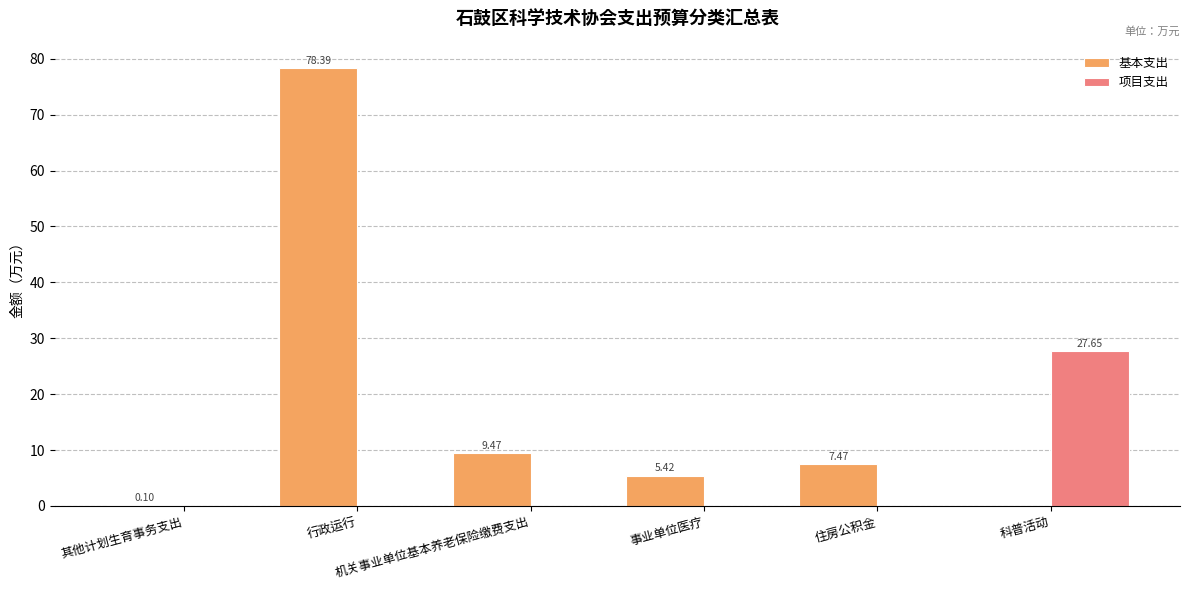

How many groups of bars are there?

6